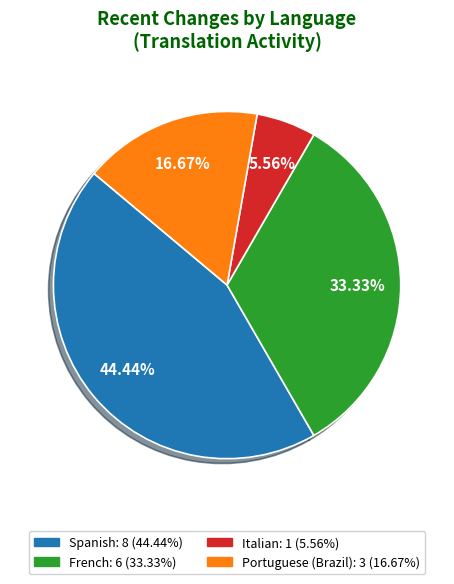

How many slices are in this pie chart?

4